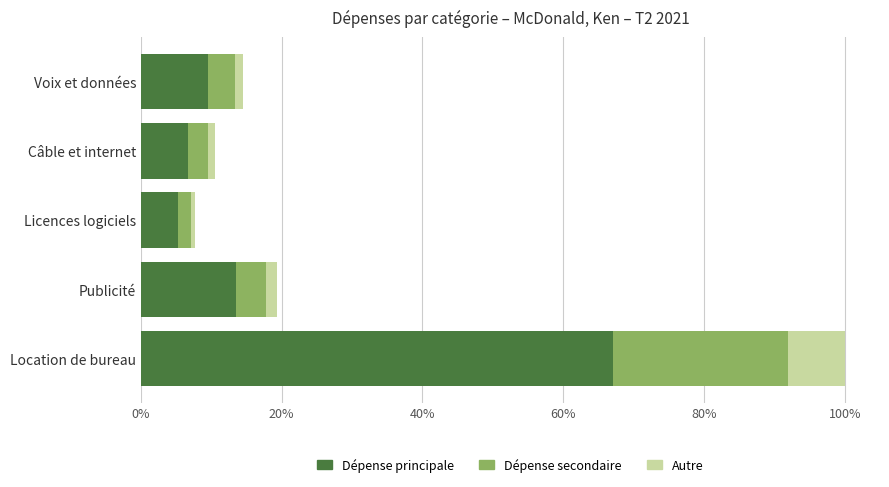

True or false: Dépense principale has a value of 9.6 at Voix et données.

True